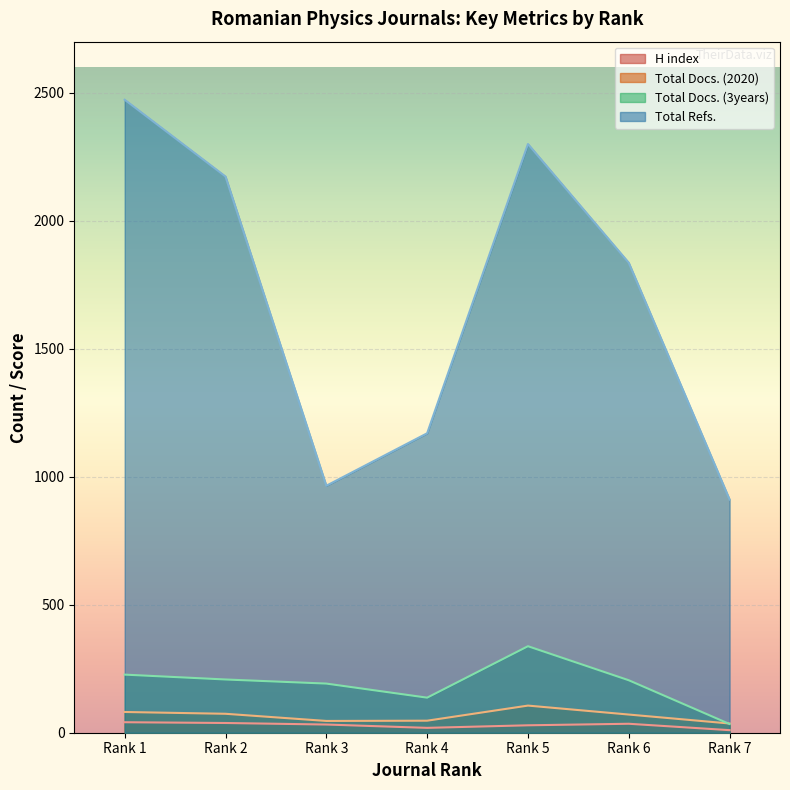

Rank the series at Rank 2 from highest to lowest value.

Total Refs., Total Docs. (3years), Total Docs. (2020), H index